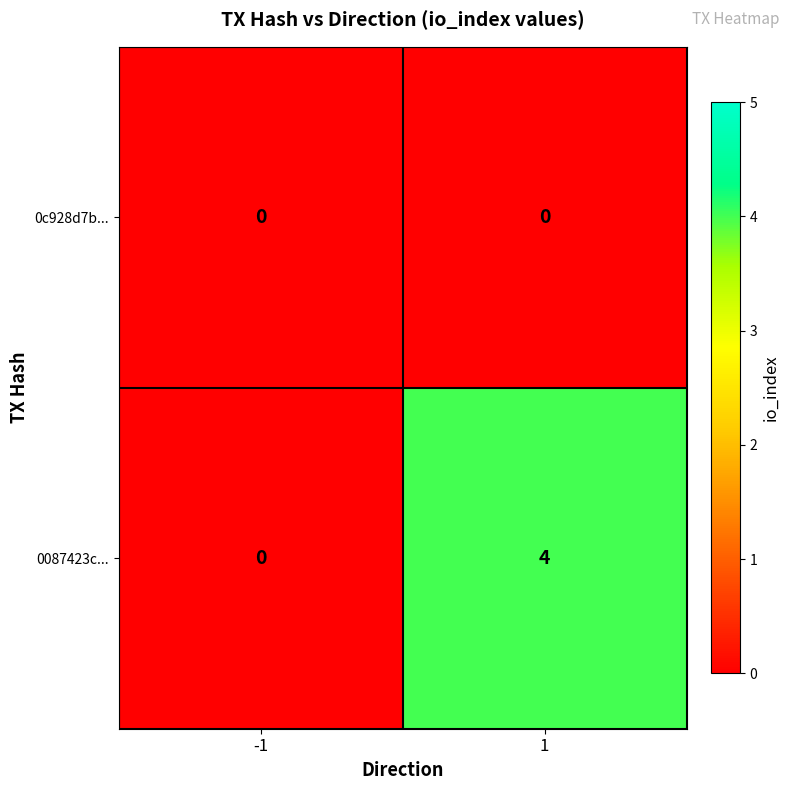

What is the greatest value displayed?

4